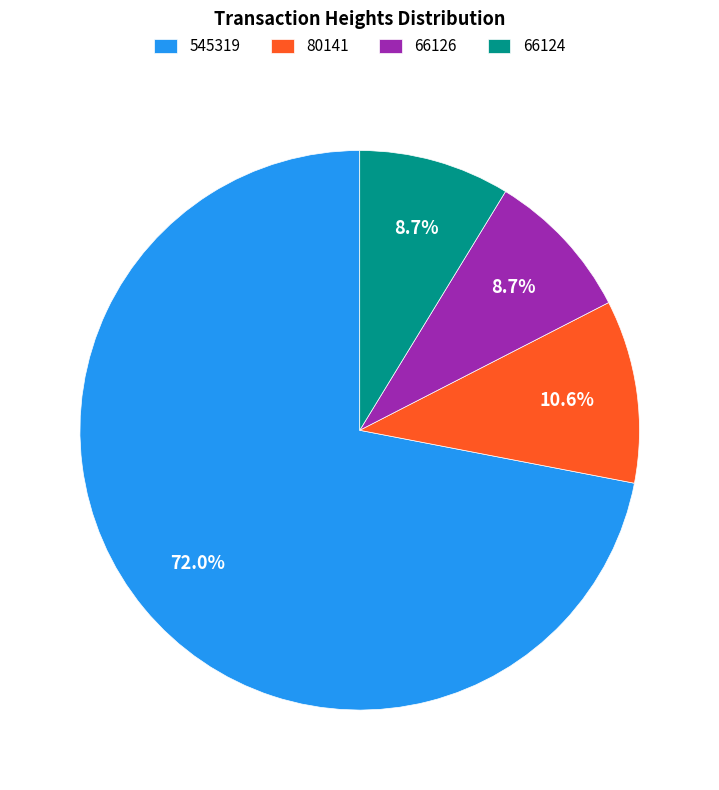

What is the largest slice in the pie chart?

545319